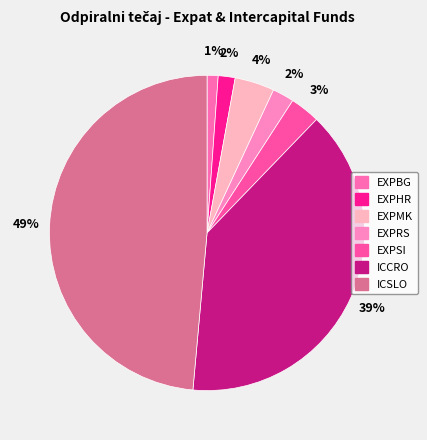

Is ICSLO the majority of the pie?

No